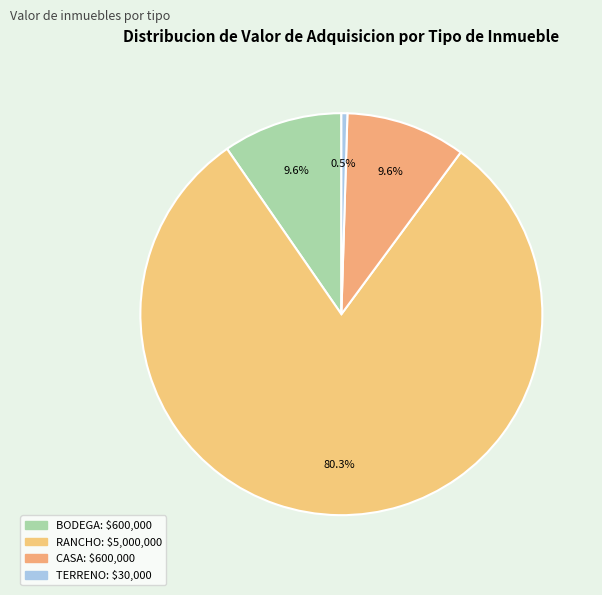

The BODEGA slice represents 1% of the pie. True or false?

False